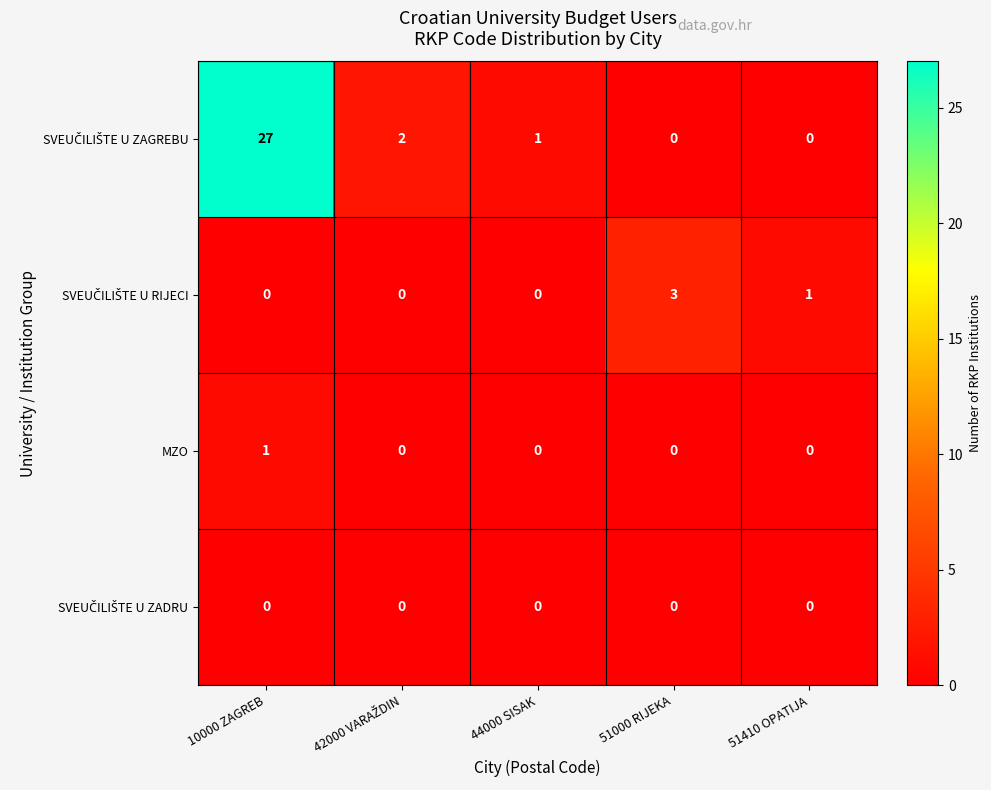

What is the greatest value displayed?

27